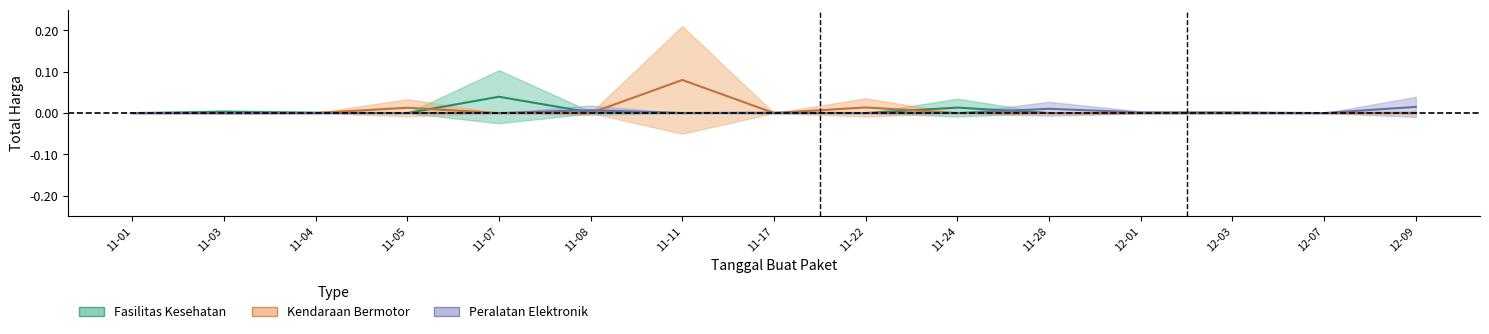

What is the sum of all Fasilitas Kesehatan values?

0.1